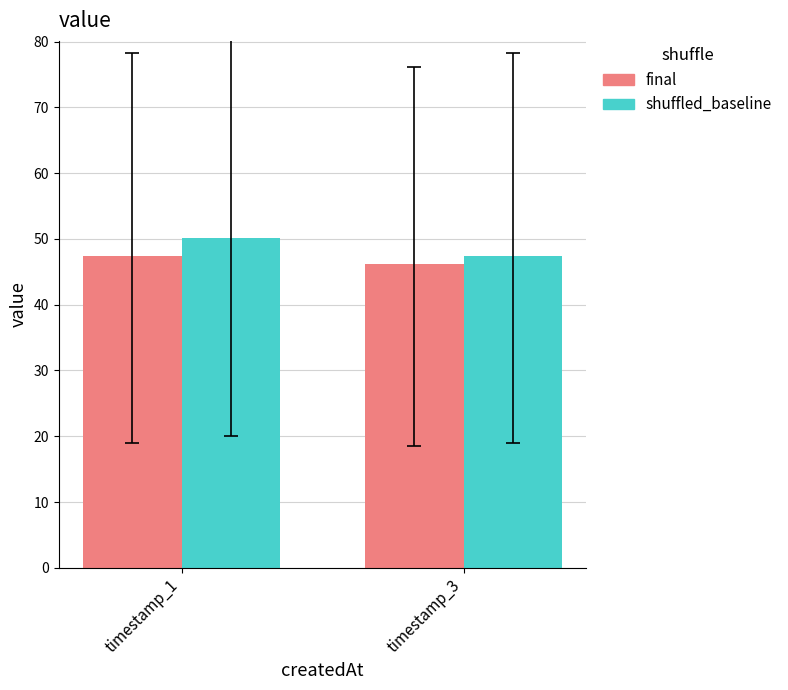

What is the sum of all final values?

93.6